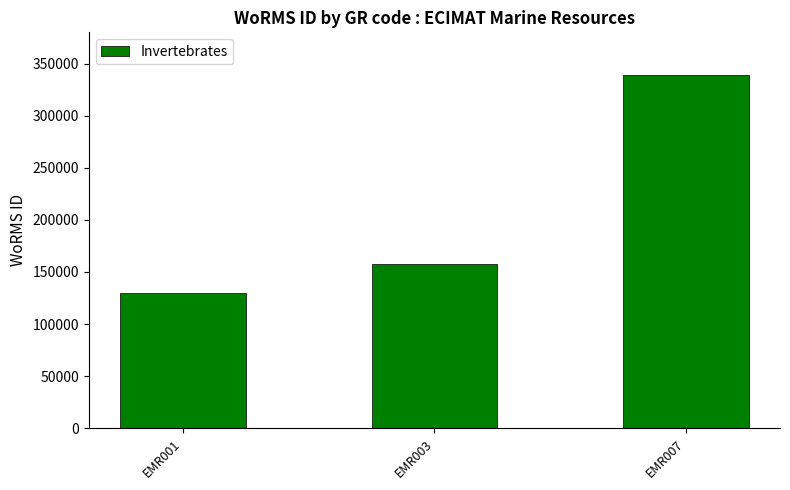

Approximately how many times larger is the value at EMR001 compared to EMR007?

0.4